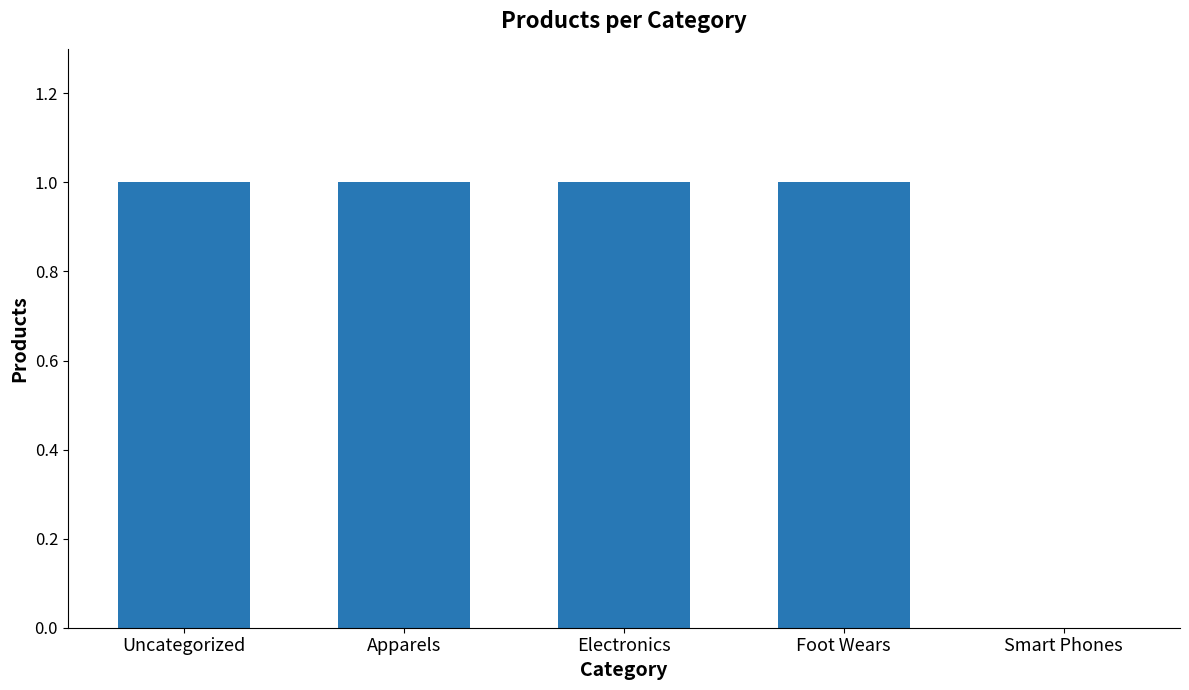

The chart shows a value of 1 at Foot Wears. True or false?

True